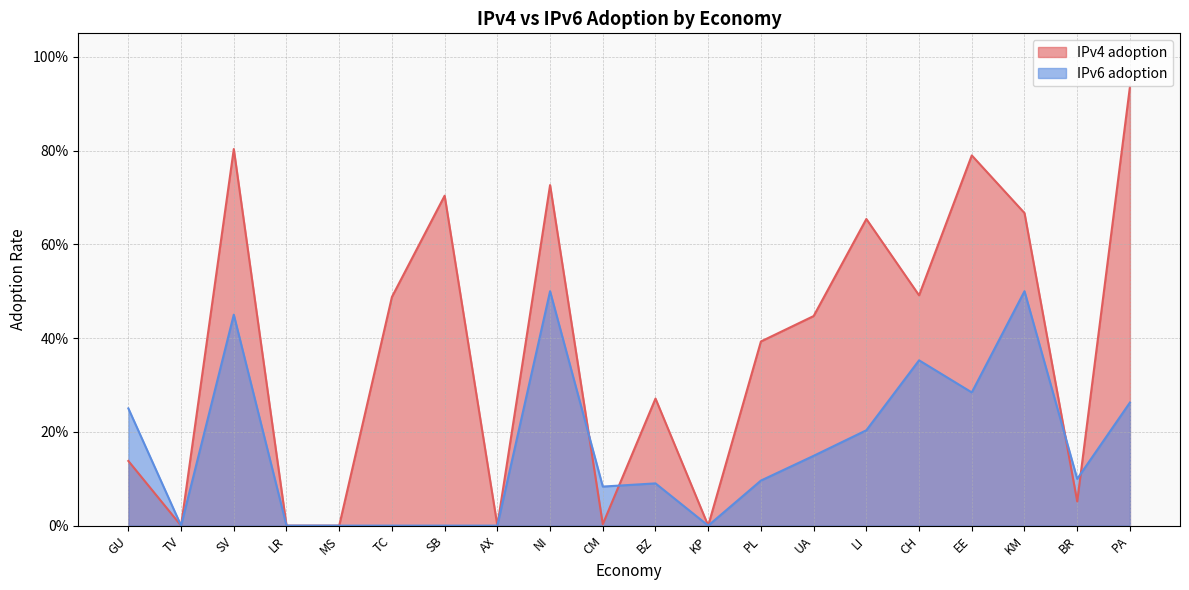

What is the maximum value shown in the chart?

0.9